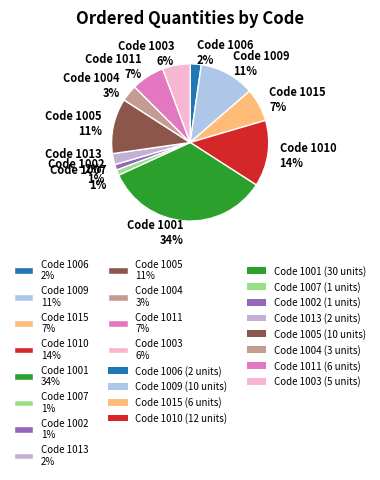

Which slice is the largest?

Code 1001 34%